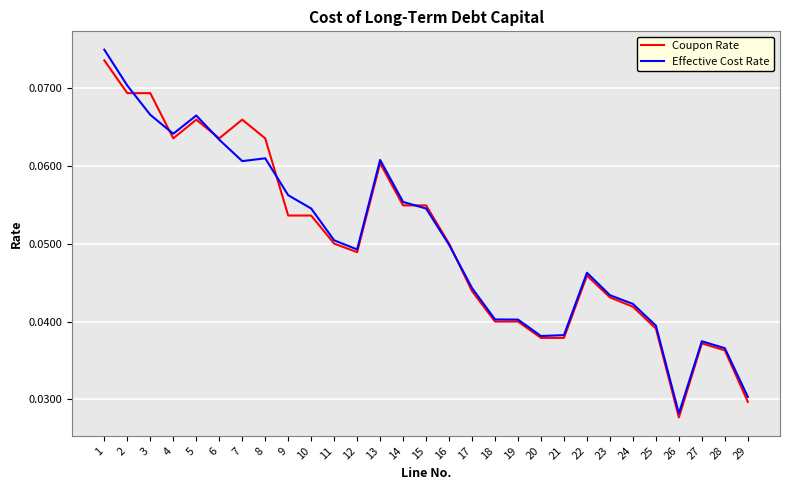

At which label is Coupon Rate closest to 0?

26